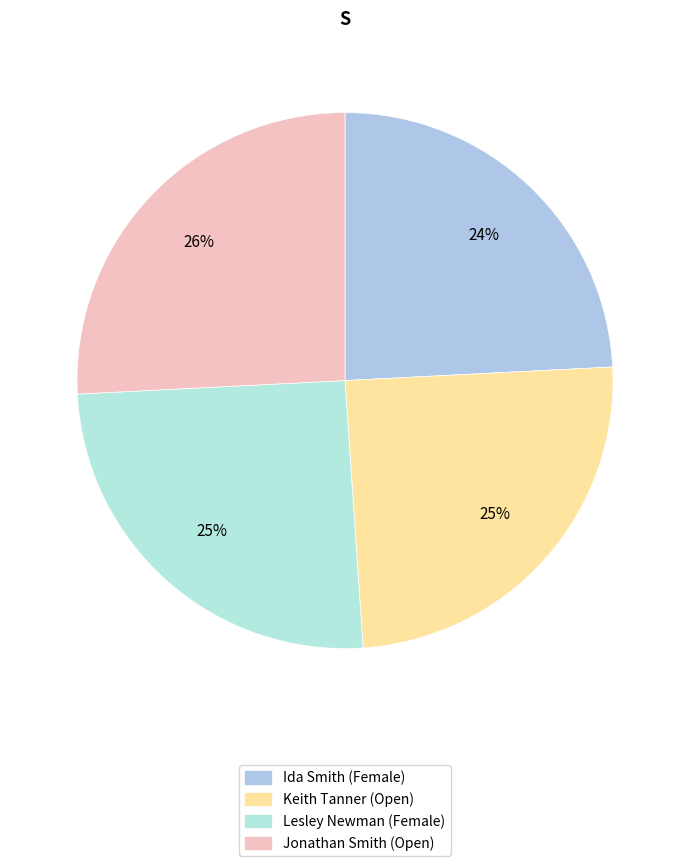

To the nearest percent, what is the difference between the Ida Smith (Female) and Keith Tanner (Open) slice percentages?

1%